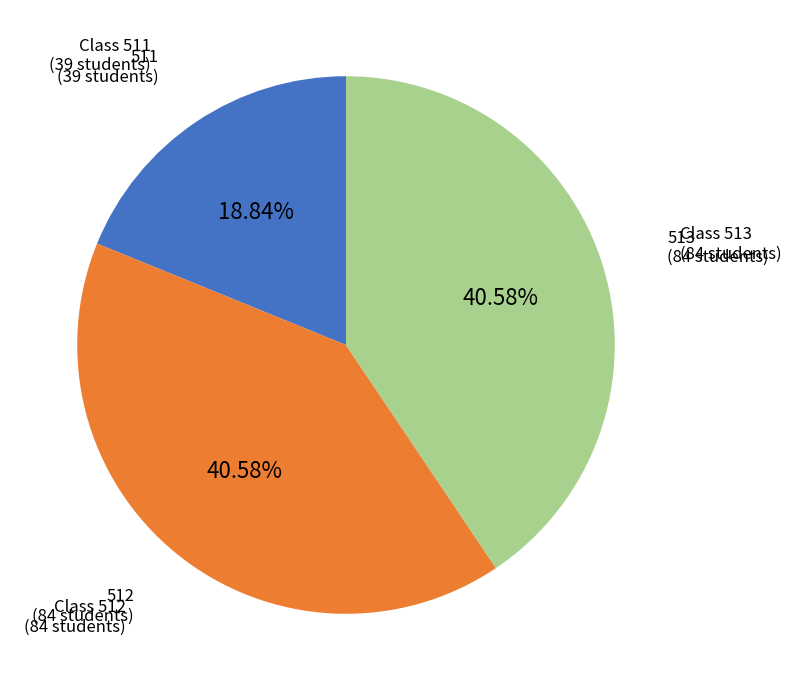

What percentage do 513 and 511 together represent?

59.4%